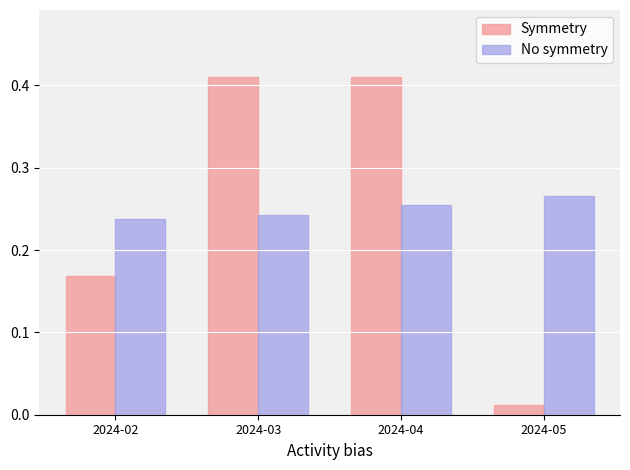

At how many categories does at least one series exceed 0?

4